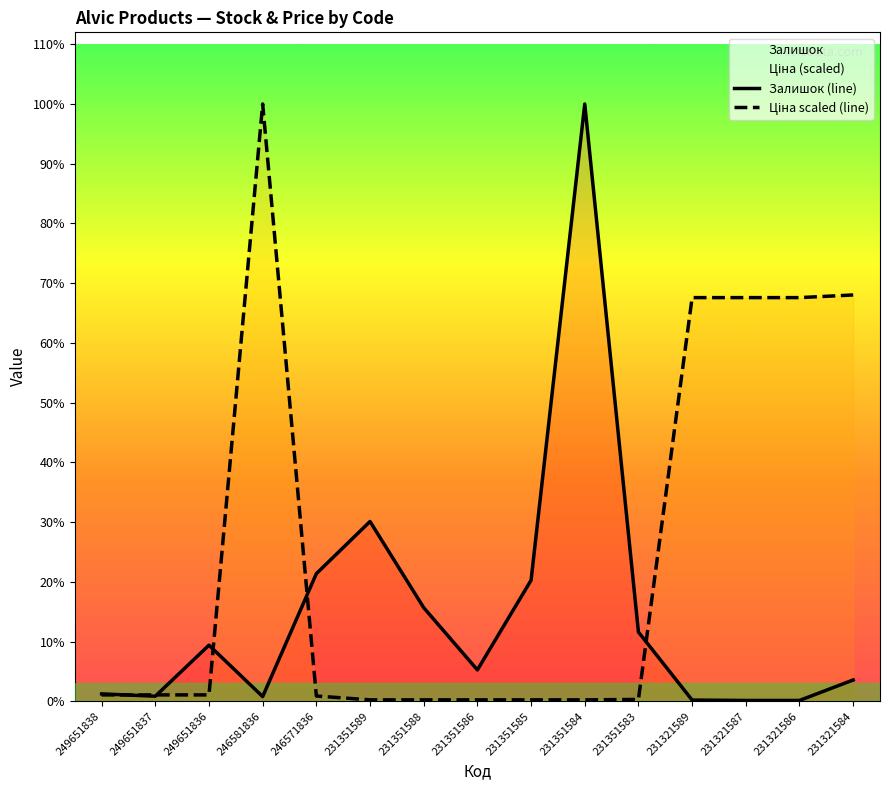

Which has a higher value, 231321586 or 231351584?

231351584